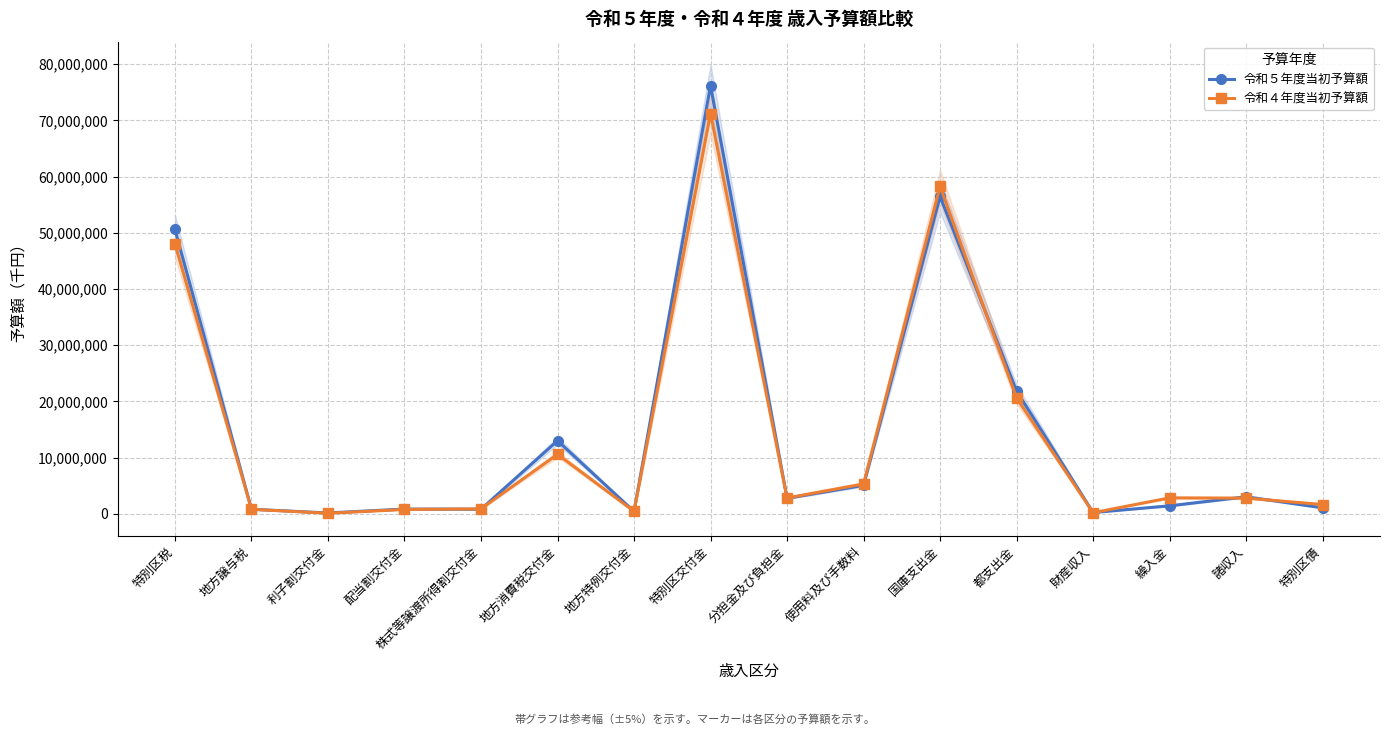

Does the chart have visible grid lines?

Yes